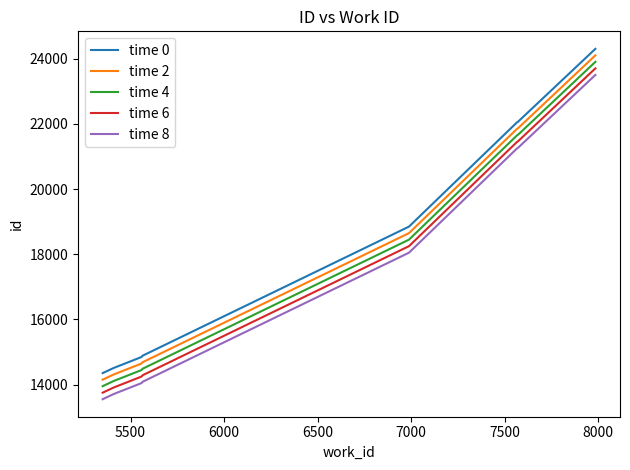

List the series in order of their overall mean, highest first.

time 0, time 2, time 4, time 6, time 8